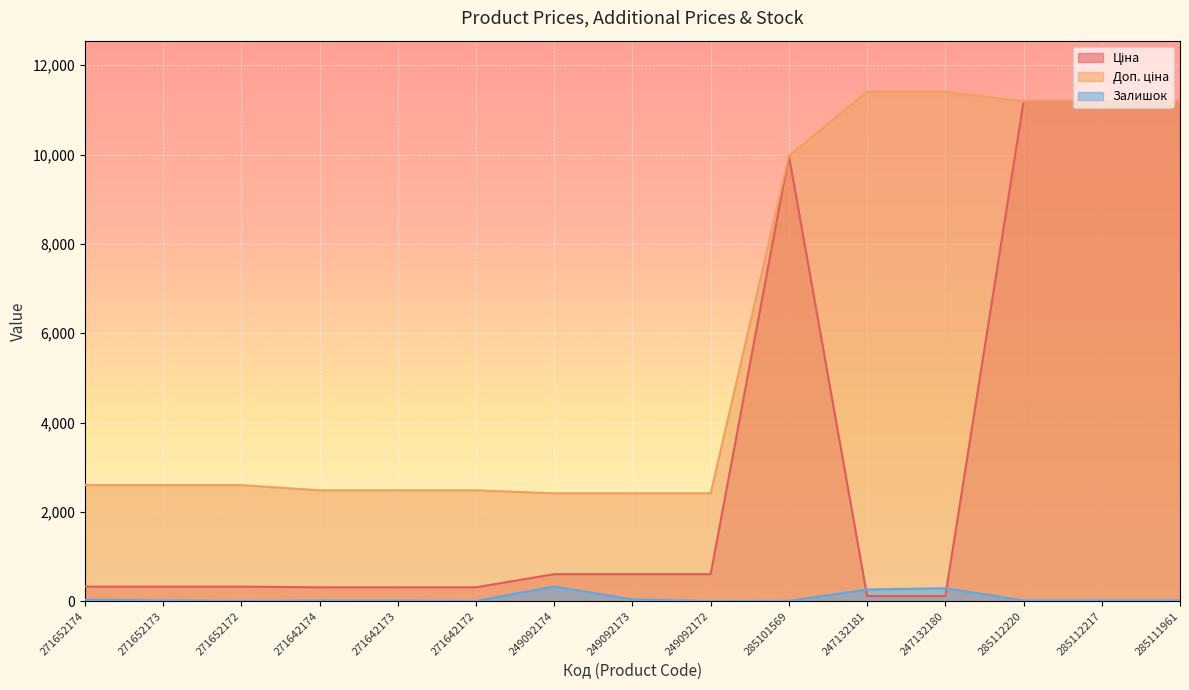

What position from the left is 285112220?

13